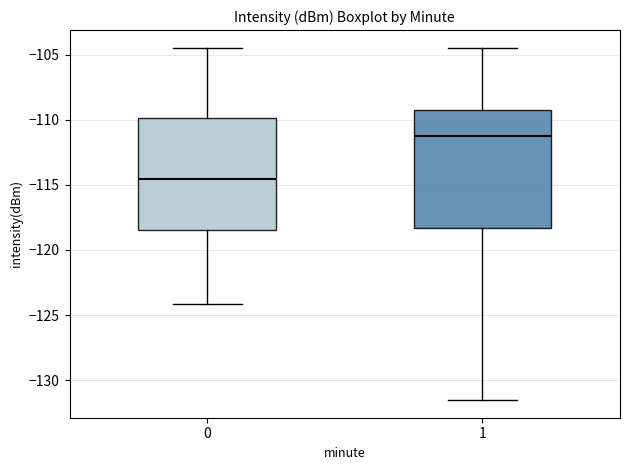

Which box's median line is the lowest?

0